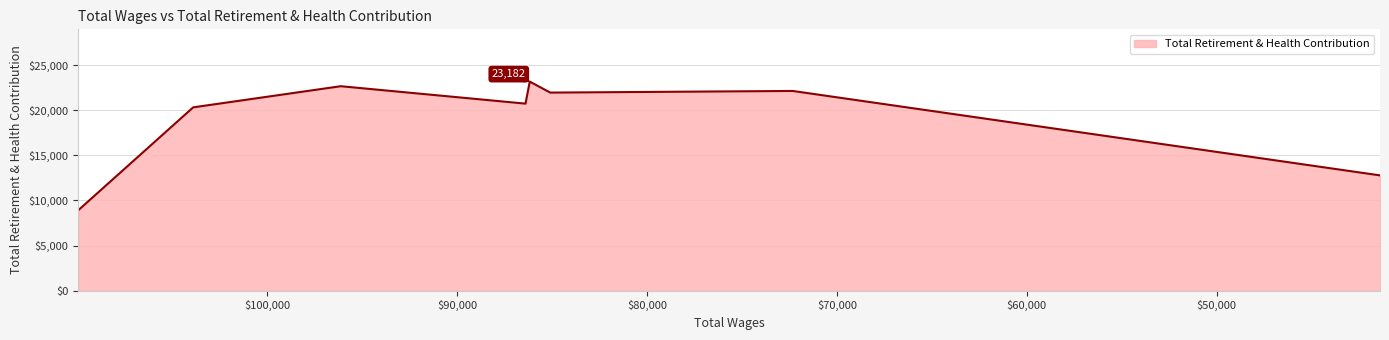

The chart shows a value of 19895 at 41405.0. True or false?

False